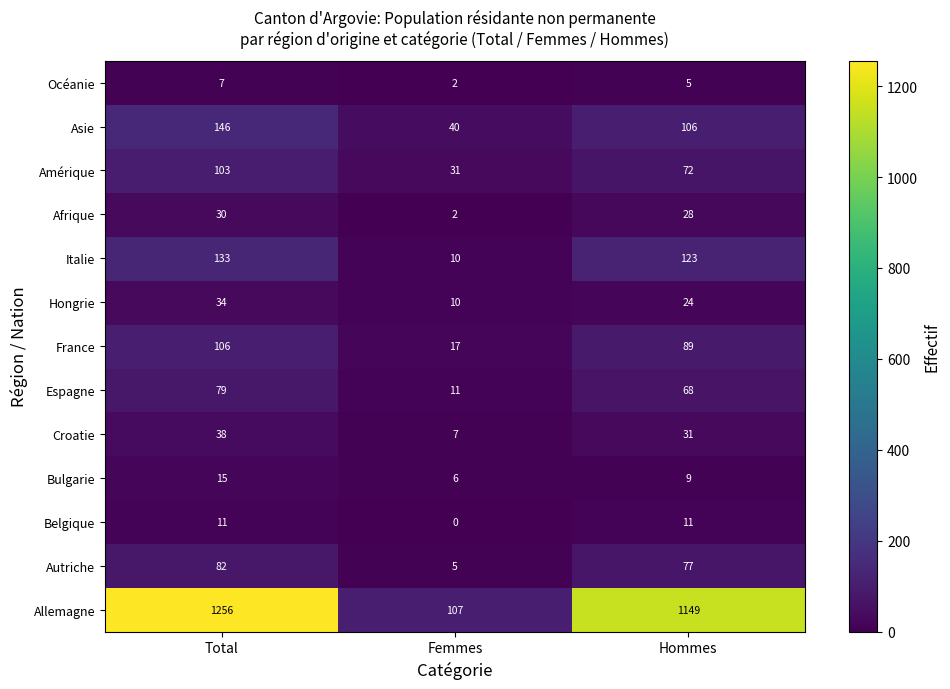

Between Total and Hommes, which series saw the biggest shift?

Allemagne